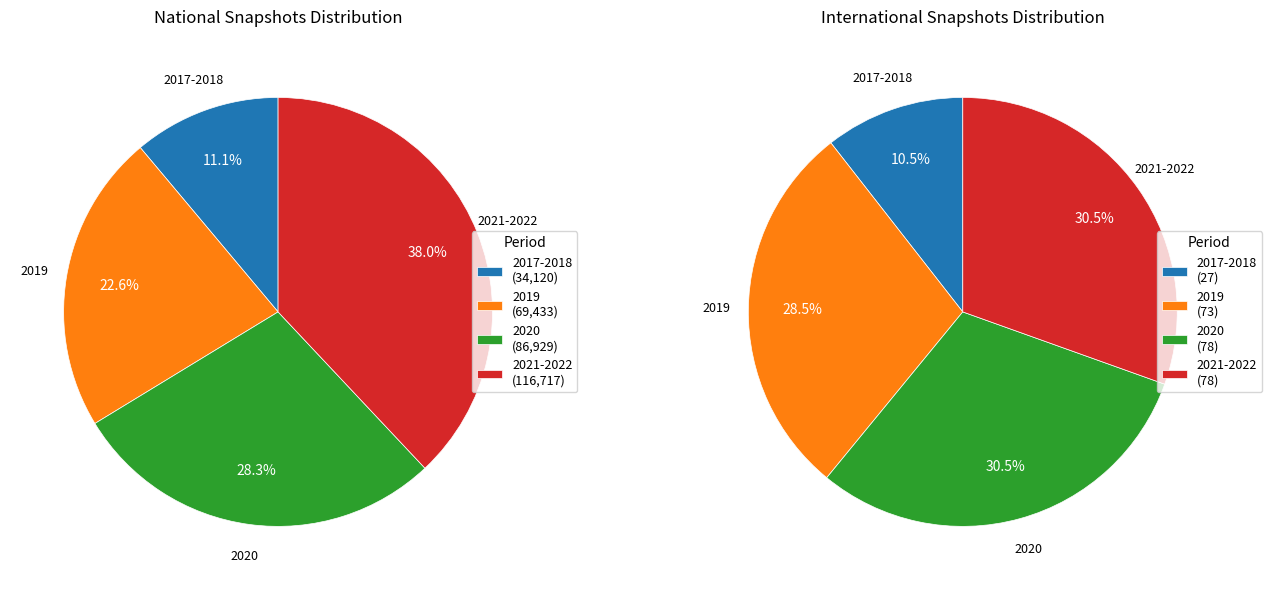

The 2019 slice represents 38% of the pie. True or false?

False